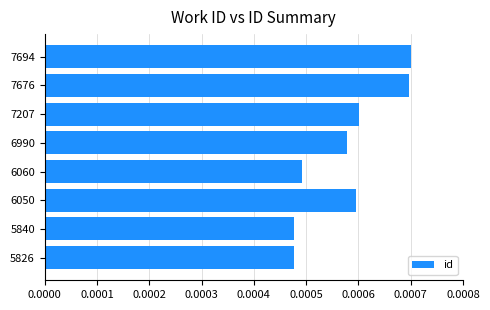

Count the values in the range 0 to 1.

8